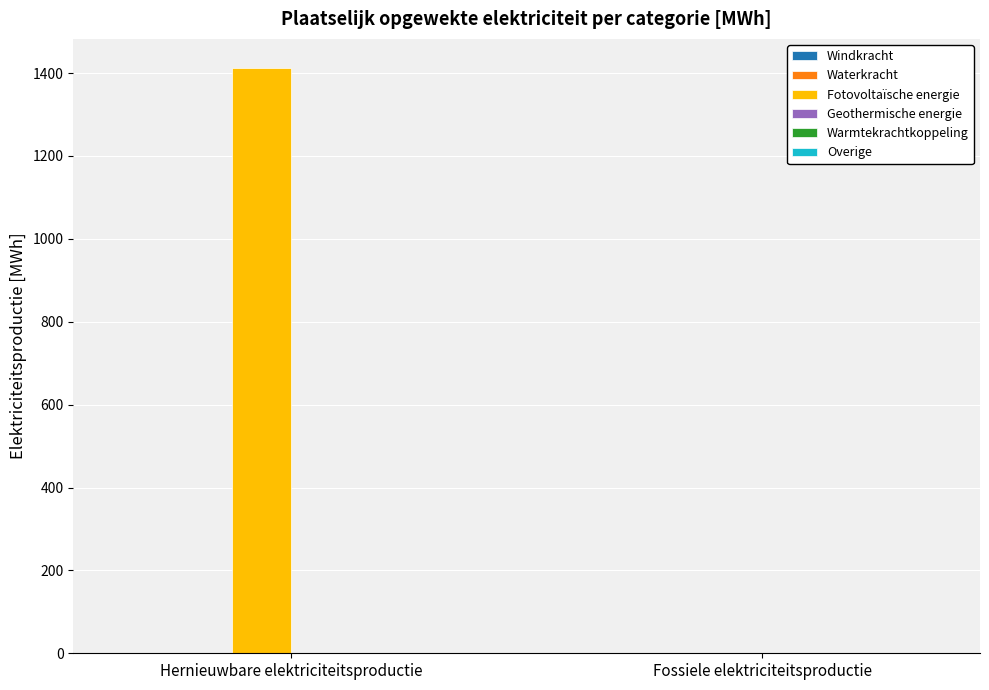

Which category has the highest value across all series?

Hernieuwbare elektriciteitsproductie